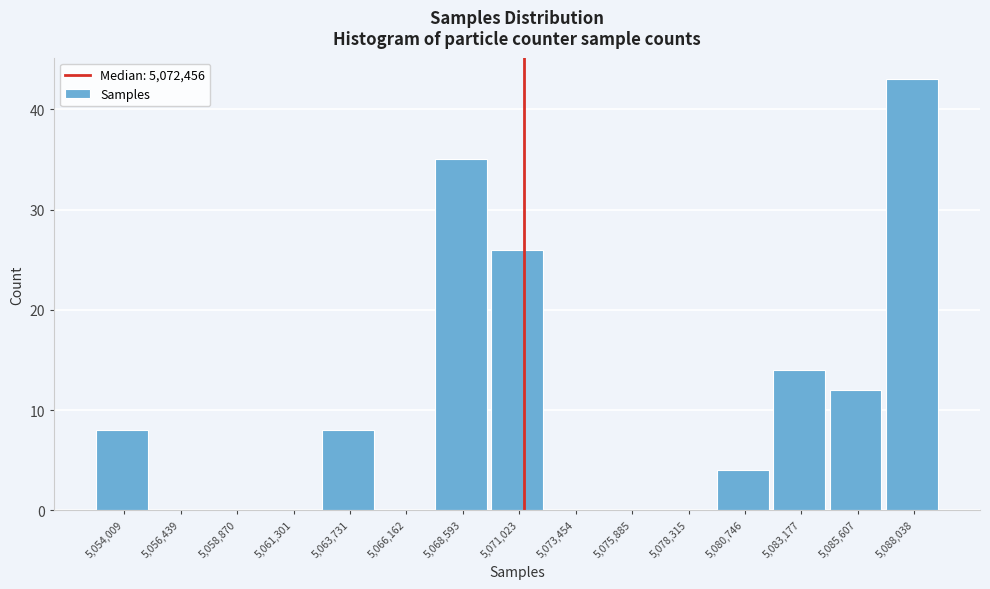

Reading left to right, what are all the values shown in this chart?

5,054,009=8	5,056,439=0	5,058,870=0	5,061,301=0	5,063,731=8	5,066,162=0	5,068,593=35	5,071,023=26	5,073,454=0	5,075,885=0	5,078,315=0	5,080,746=4	5,083,177=14	5,085,607=12	5,088,038=43